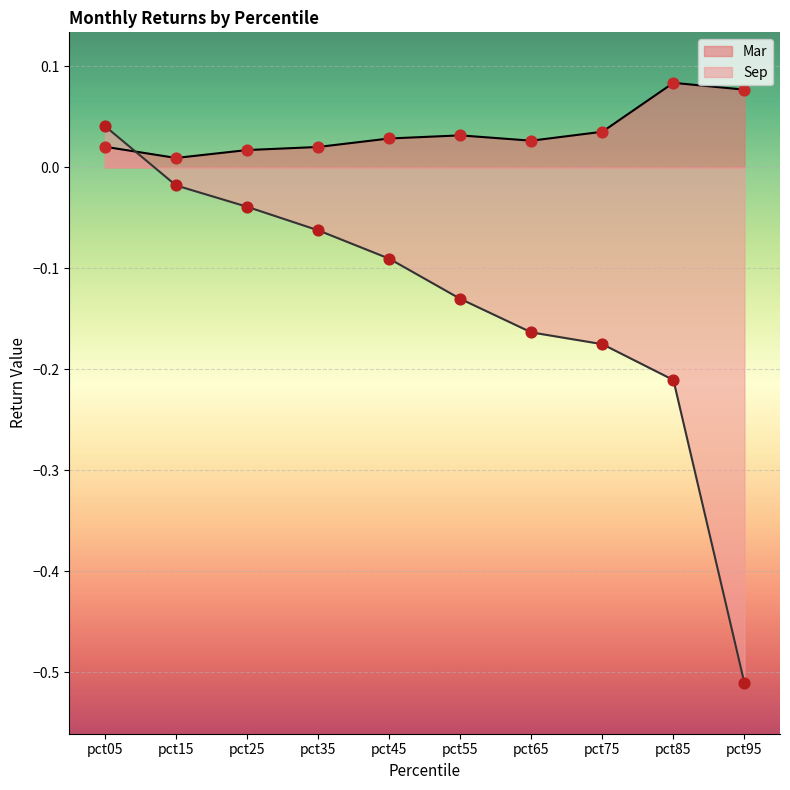

Between pct05 and pct65, which is larger?

pct65